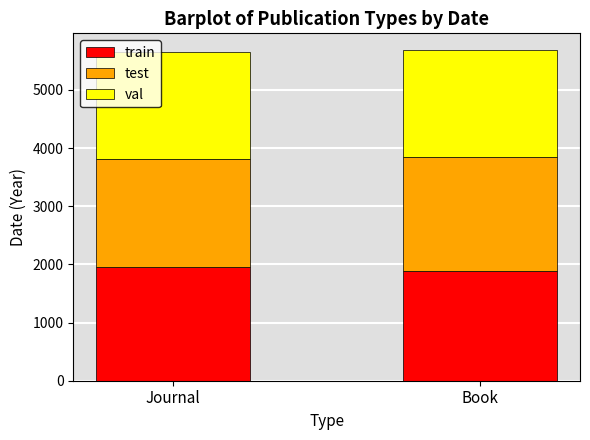

How many data points in train are less than 1962?

1